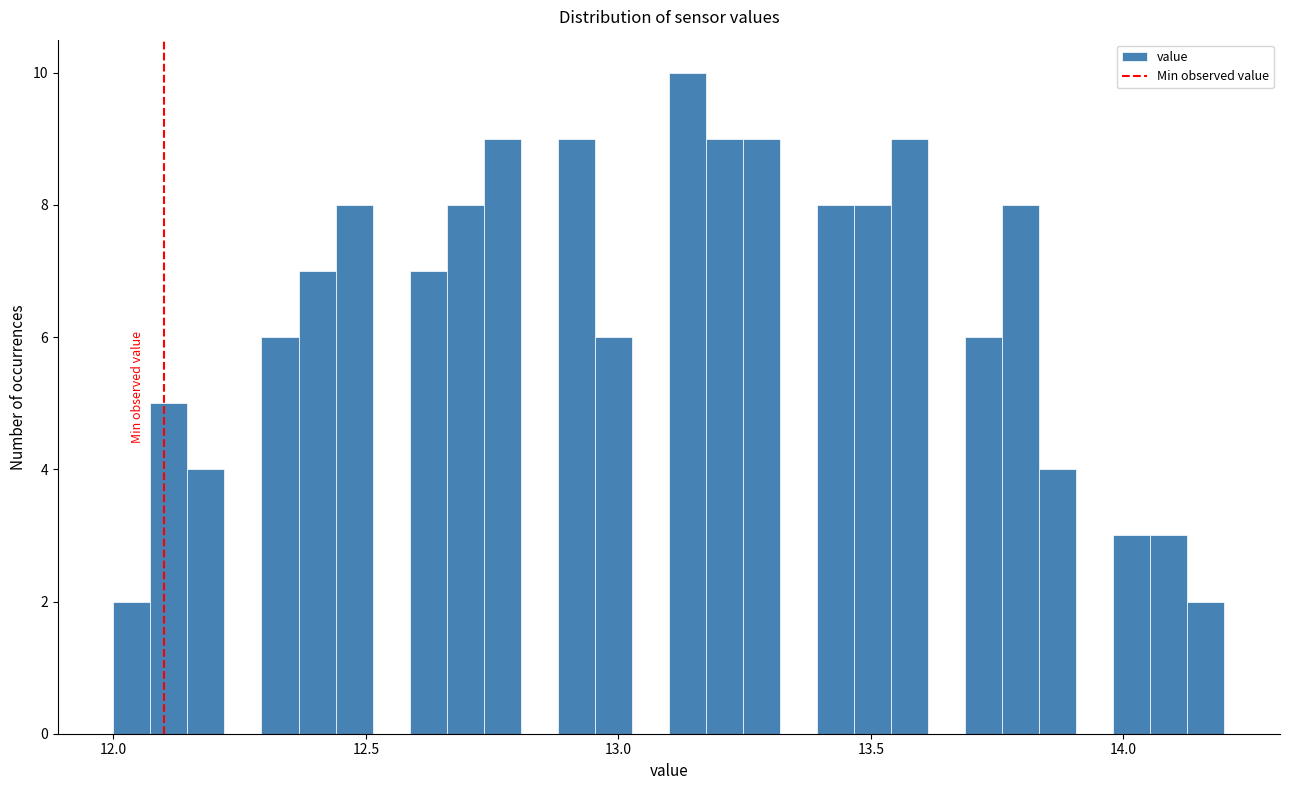

Around what value on the x-axis is the tallest bar? Give the approximate position of its centre, as read against the axis.

13.15